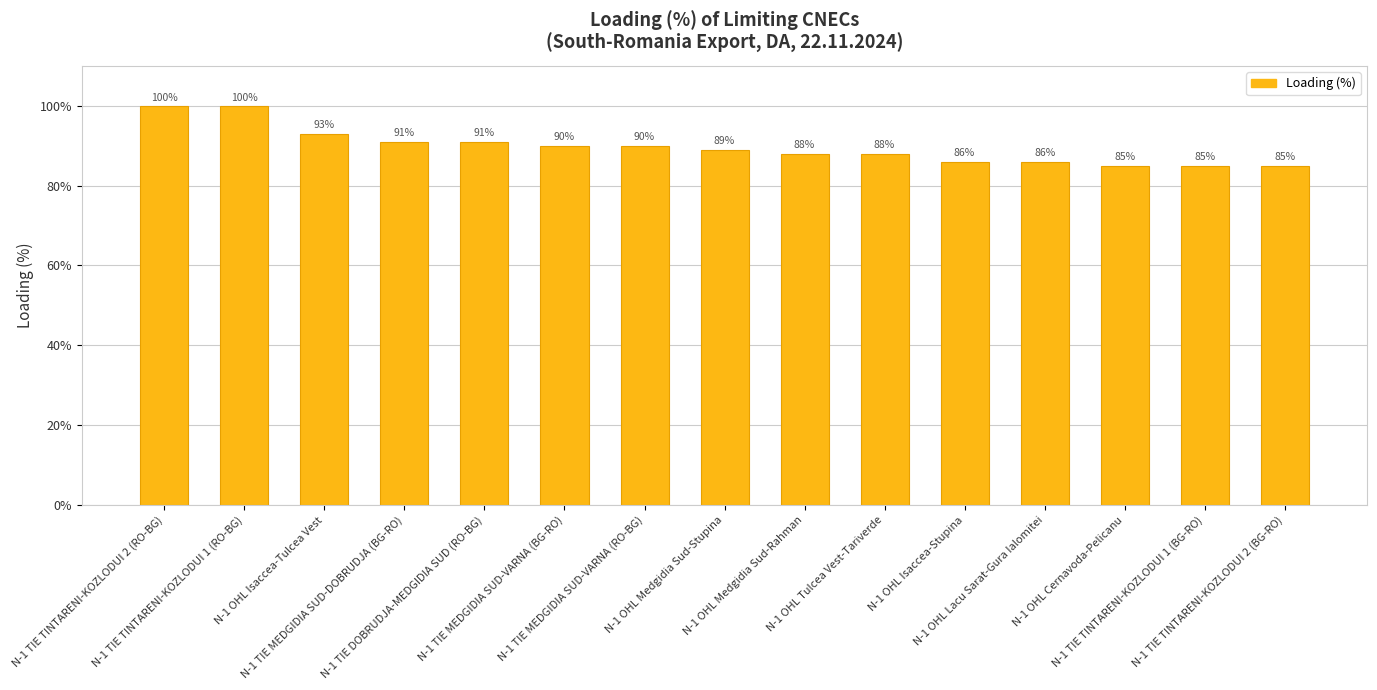

What is the greatest value displayed?

100